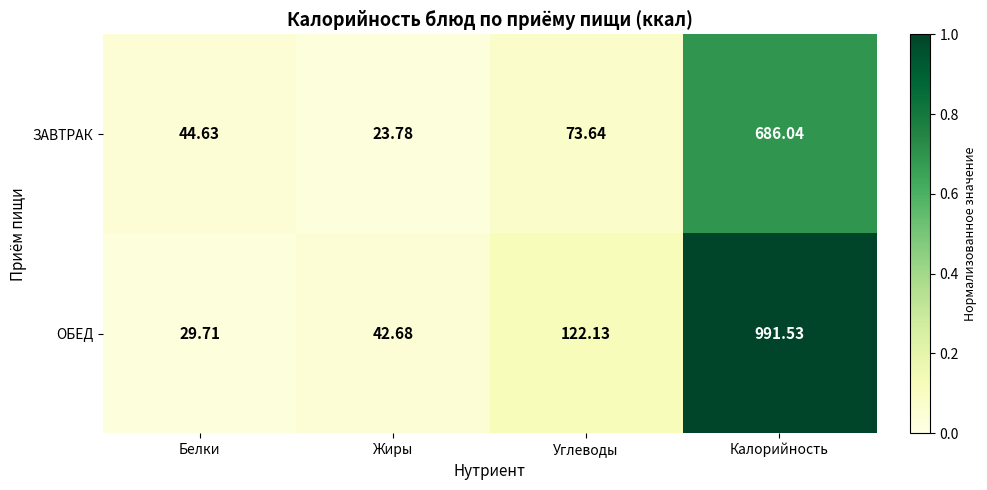

At which category is the sum across all series the highest?

Калорийность